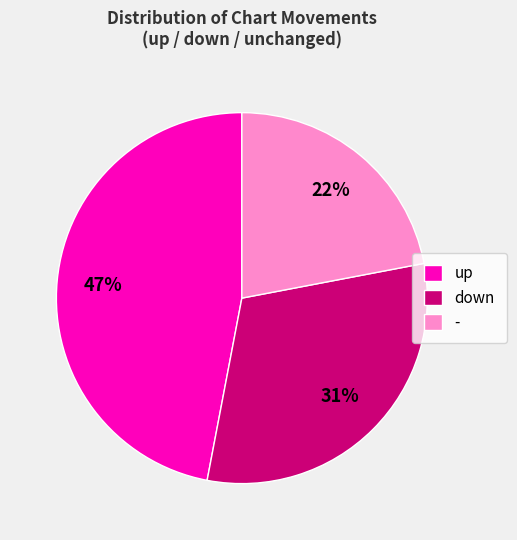

To the nearest percent, what is the combined percentage of down and -?

53%